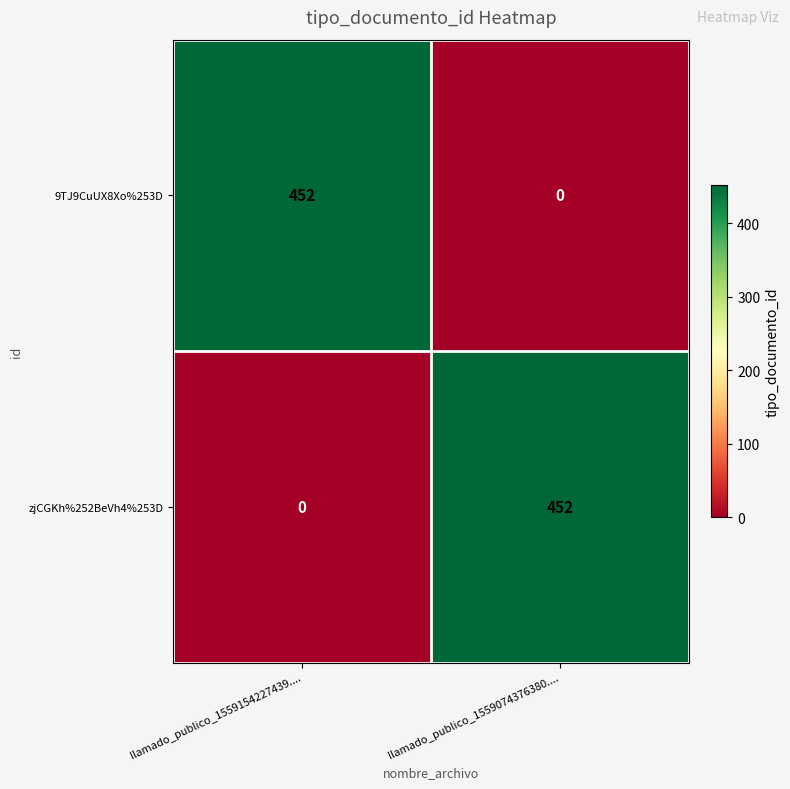

At which label does 9TJ9CuUX8Xo%253D reach its minimum?

llamado_publico_1559074376380....